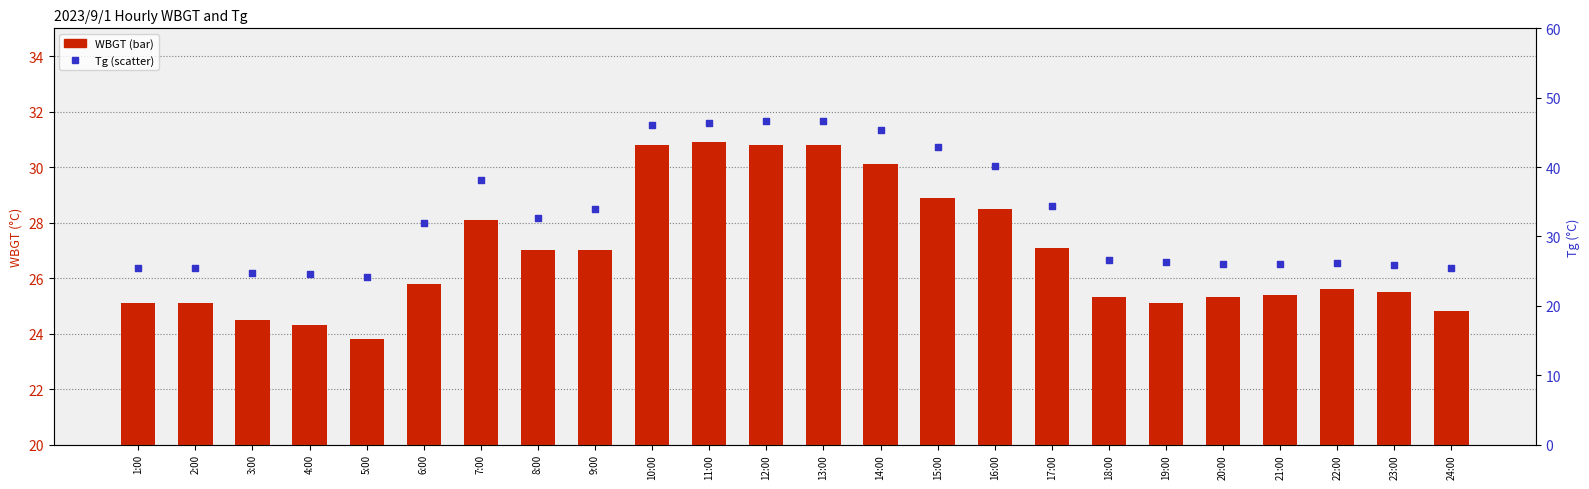

What are all the series names shown in the legend?

WBGT, Tg